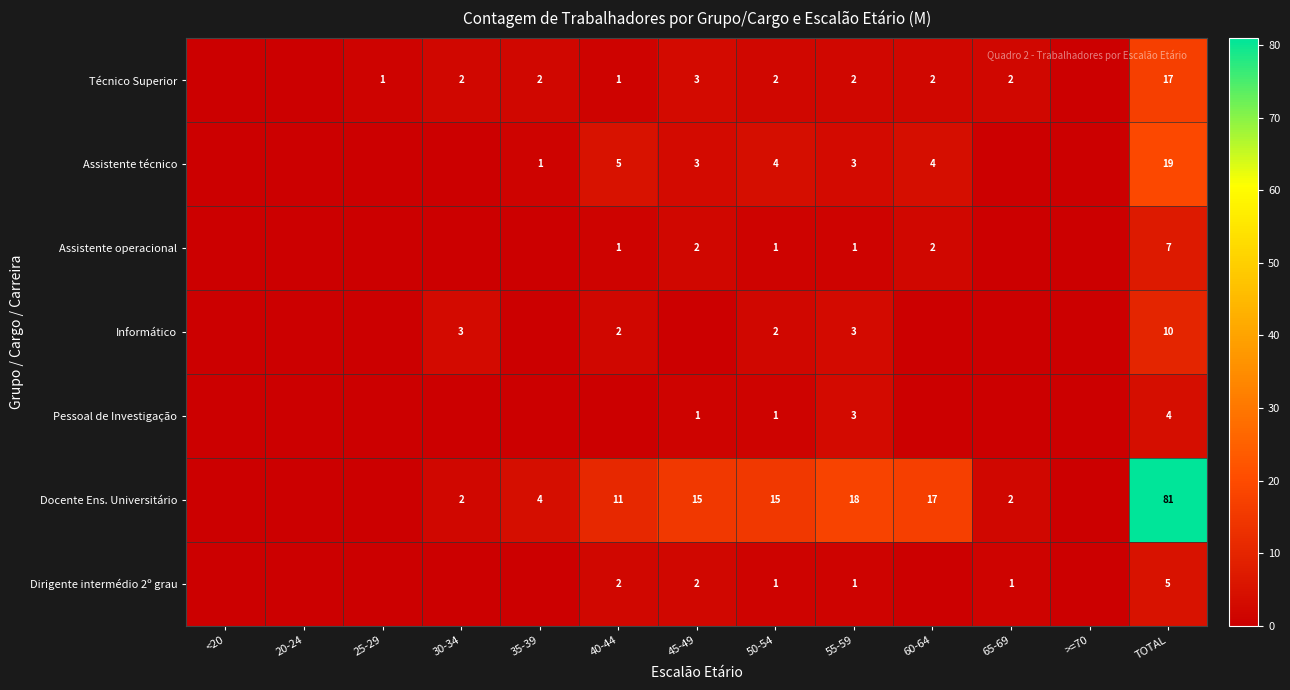

Which has a higher value, 40-44 or TOTAL?

TOTAL